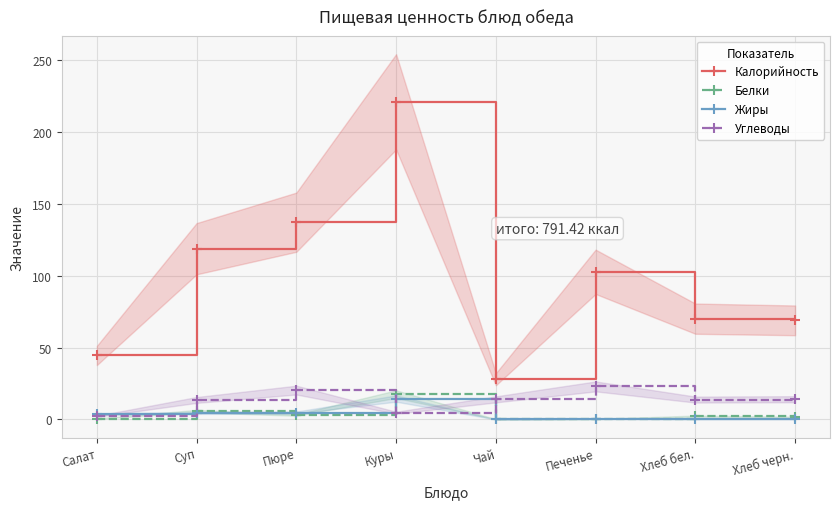

How many interior local valleys does the Белки series have?

2